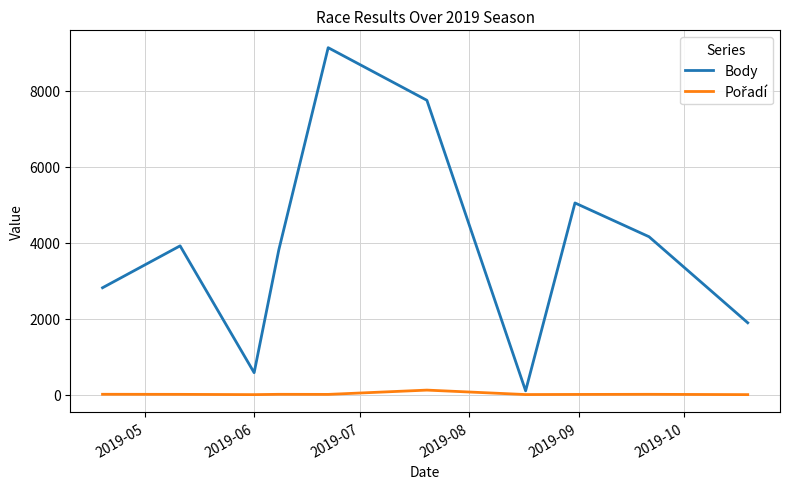

What is the maximum value for Body?

9133